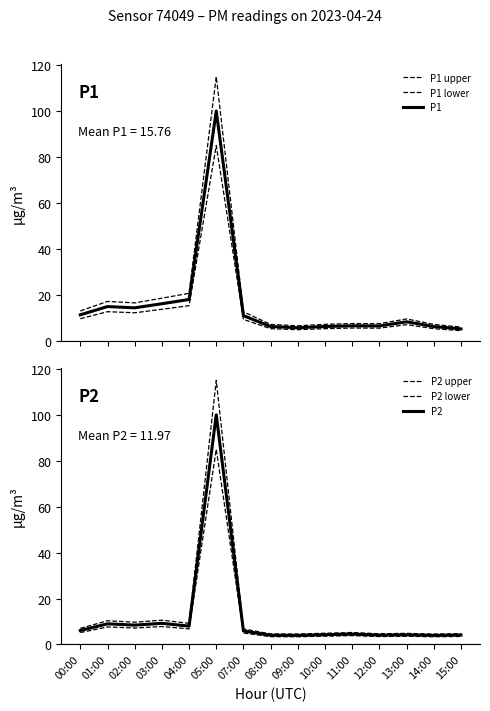

How many data points in P2 are less than 4?

2